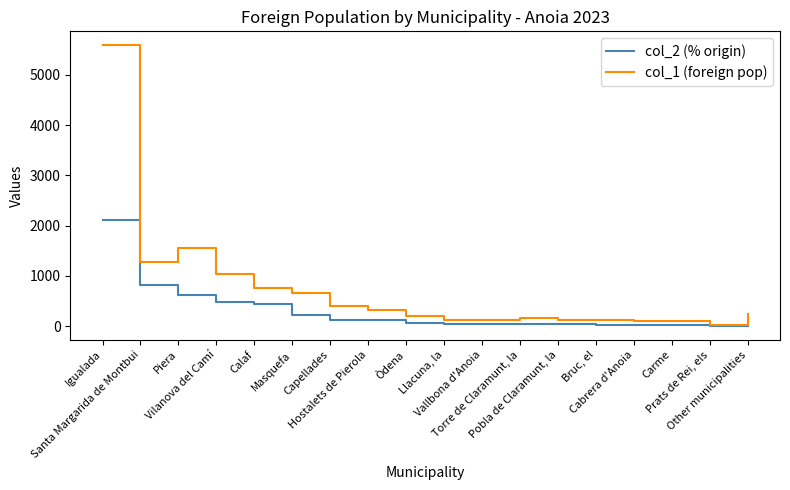

What position from the right is Prats de Rei, els?

2